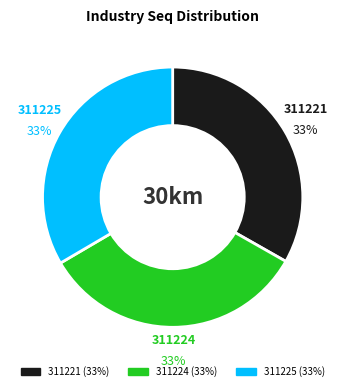

Do 311221 and 311225 together represent more than half of the pie?

Yes